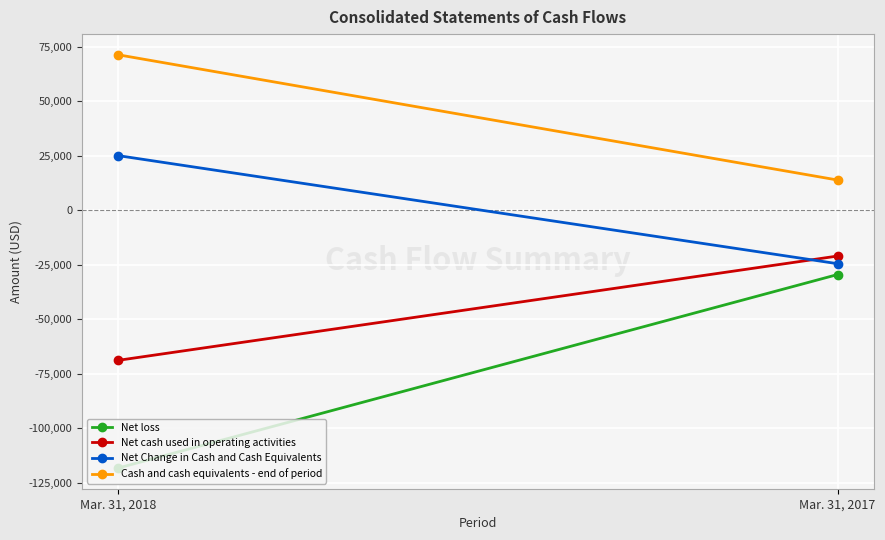

What is the minimum value for Net Change in Cash and Cash Equivalents?

-24504